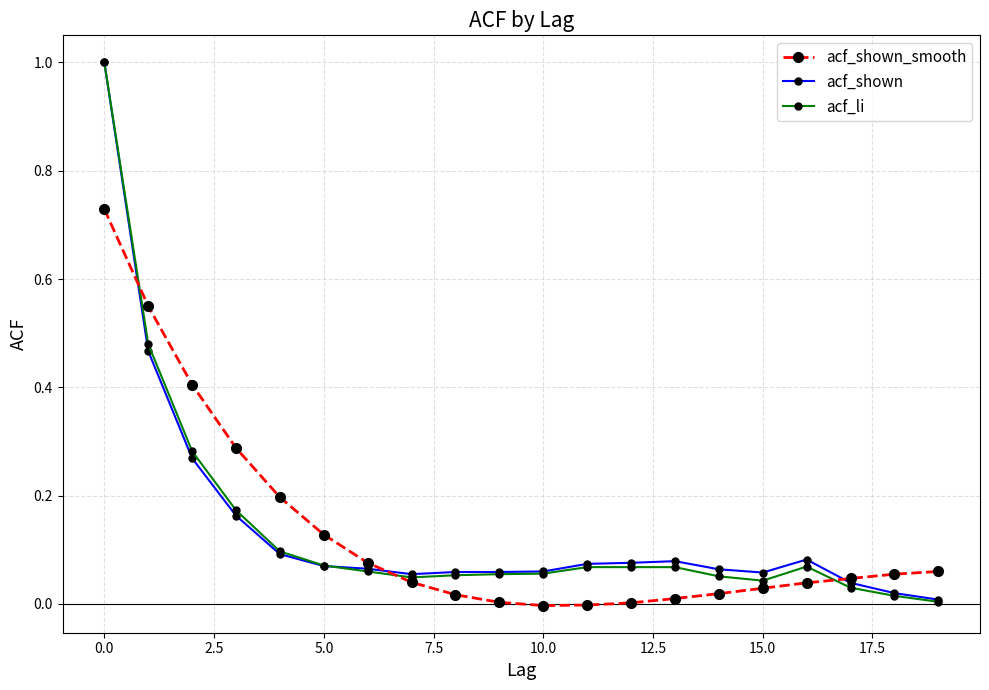

Which series has the largest range (max minus min)?

acf_li